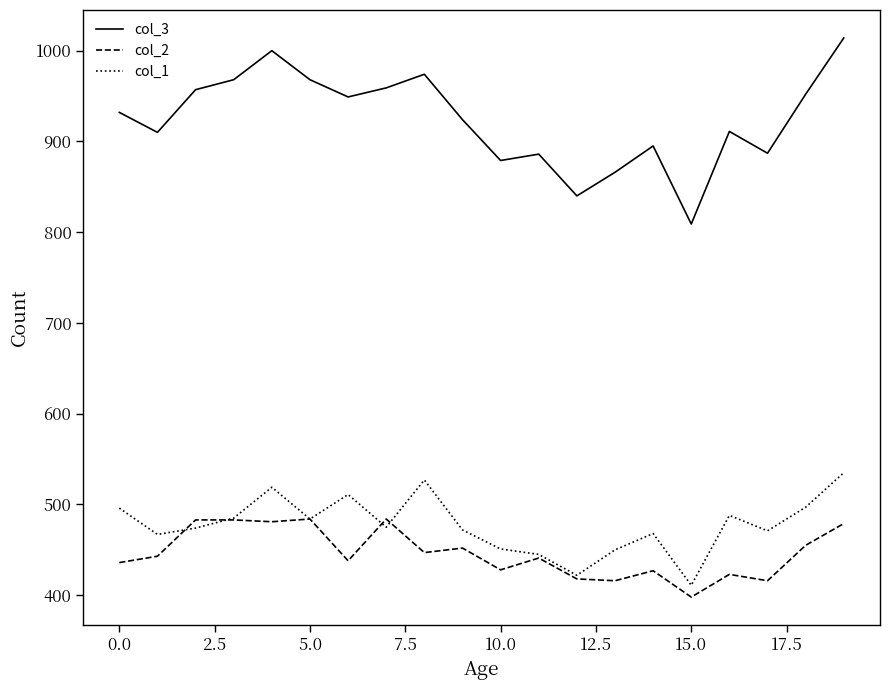

True or false: col_3 and col_1 cross at least once.

False